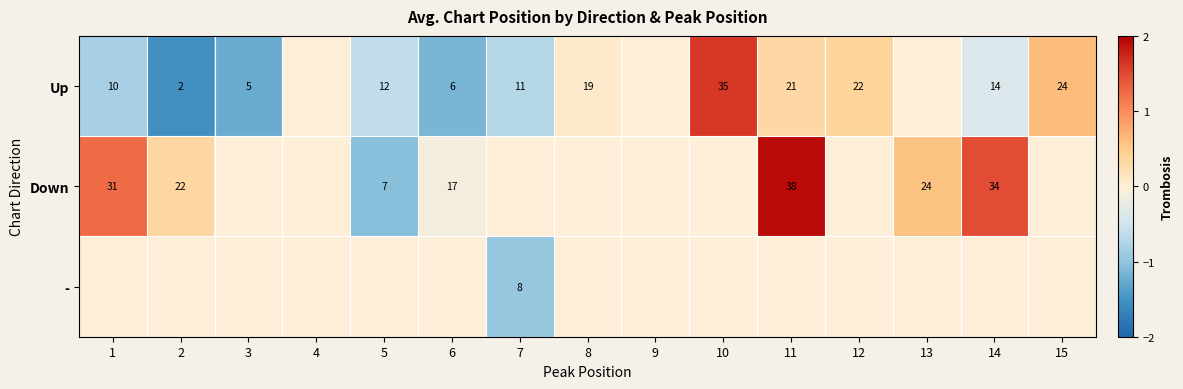

Which category has the lowest value across all series?

2